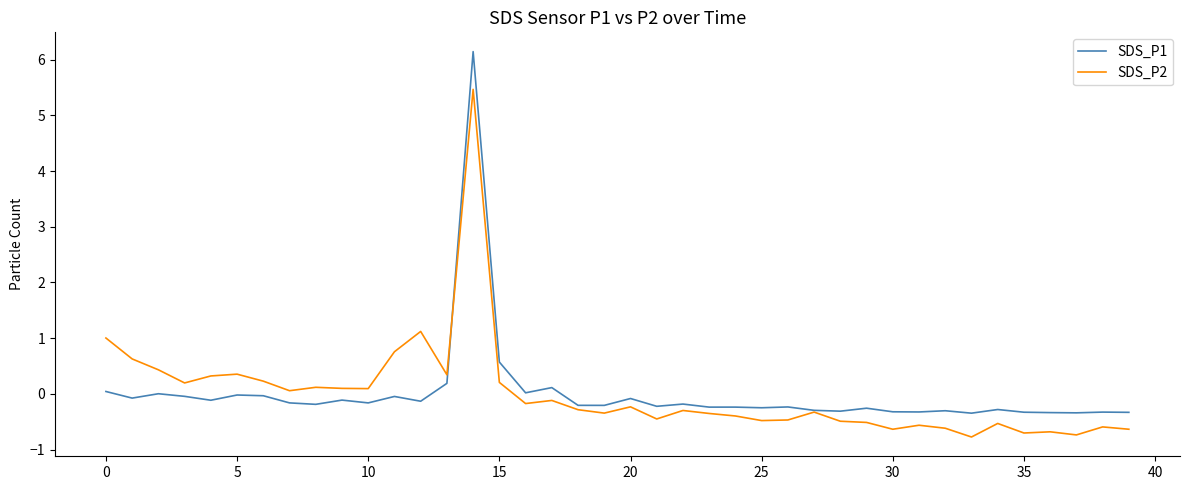

List the series in order of their peak value, highest first.

SDS_P1, SDS_P2